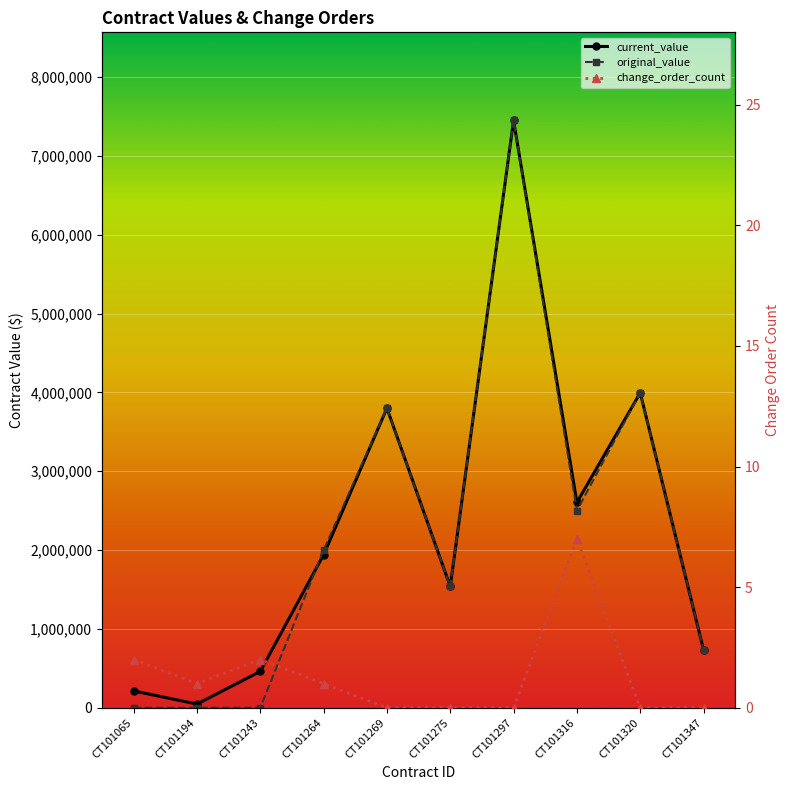

What is the maximum value shown in the chart?

7449206.8